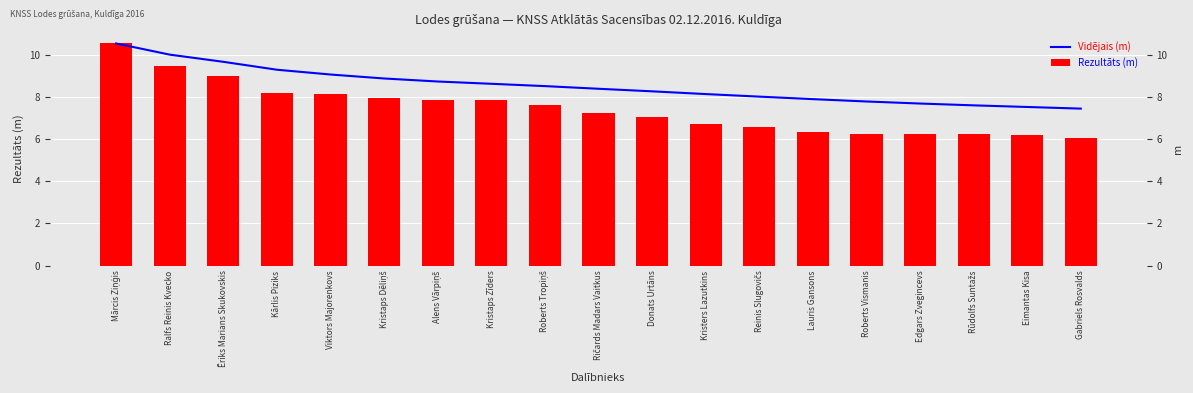

Between Kristaps Dēliņš and Kārlis Piziks, which is larger?

Kārlis Piziks